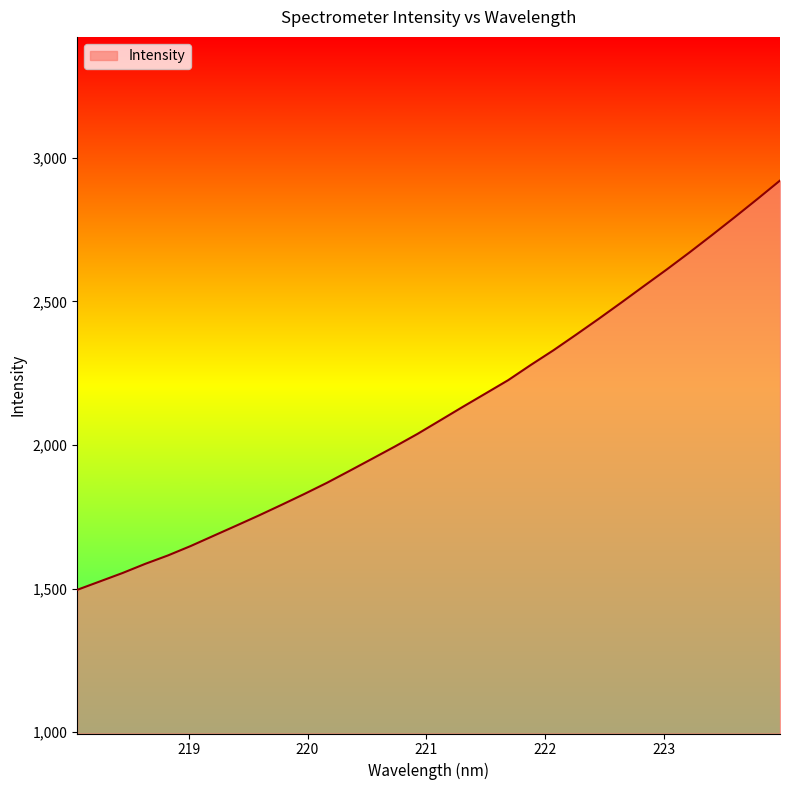

Does the chart have visible grid lines?

No